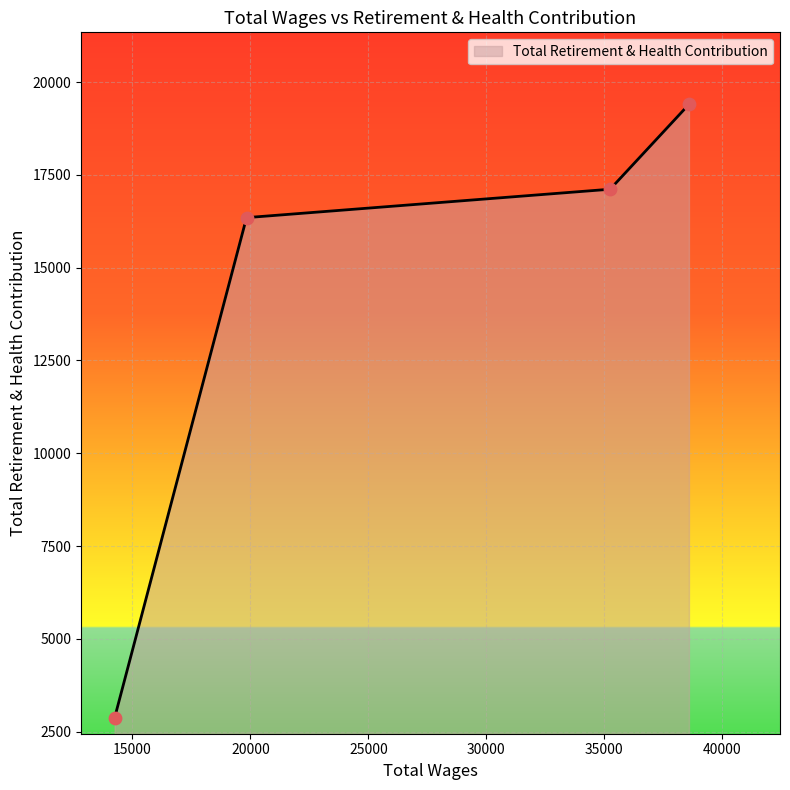

True or false: the data has more than 1 interior local peaks.

False